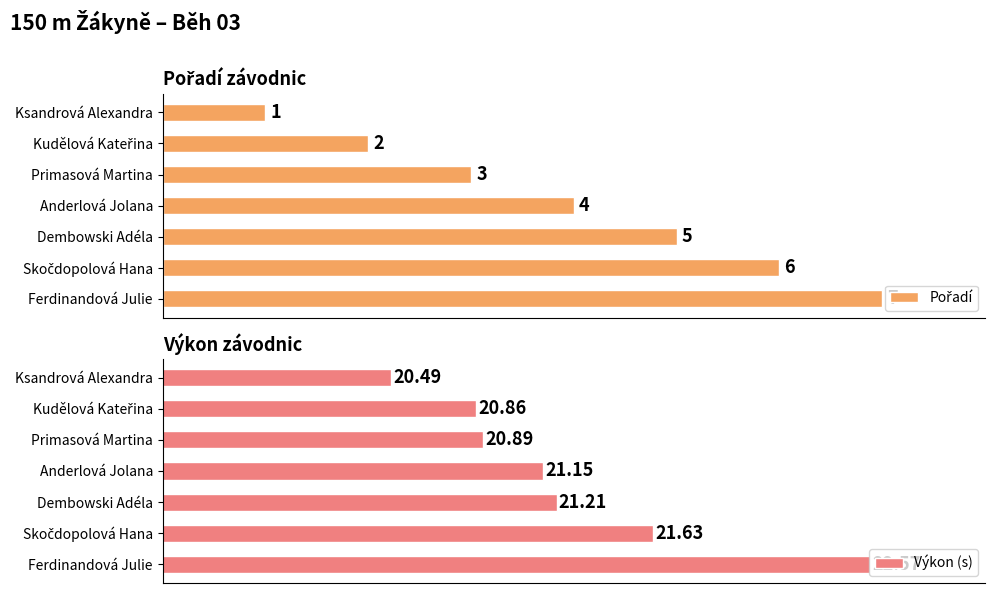

At which label is Výkon (s) closest to 21?

Primasová Martina